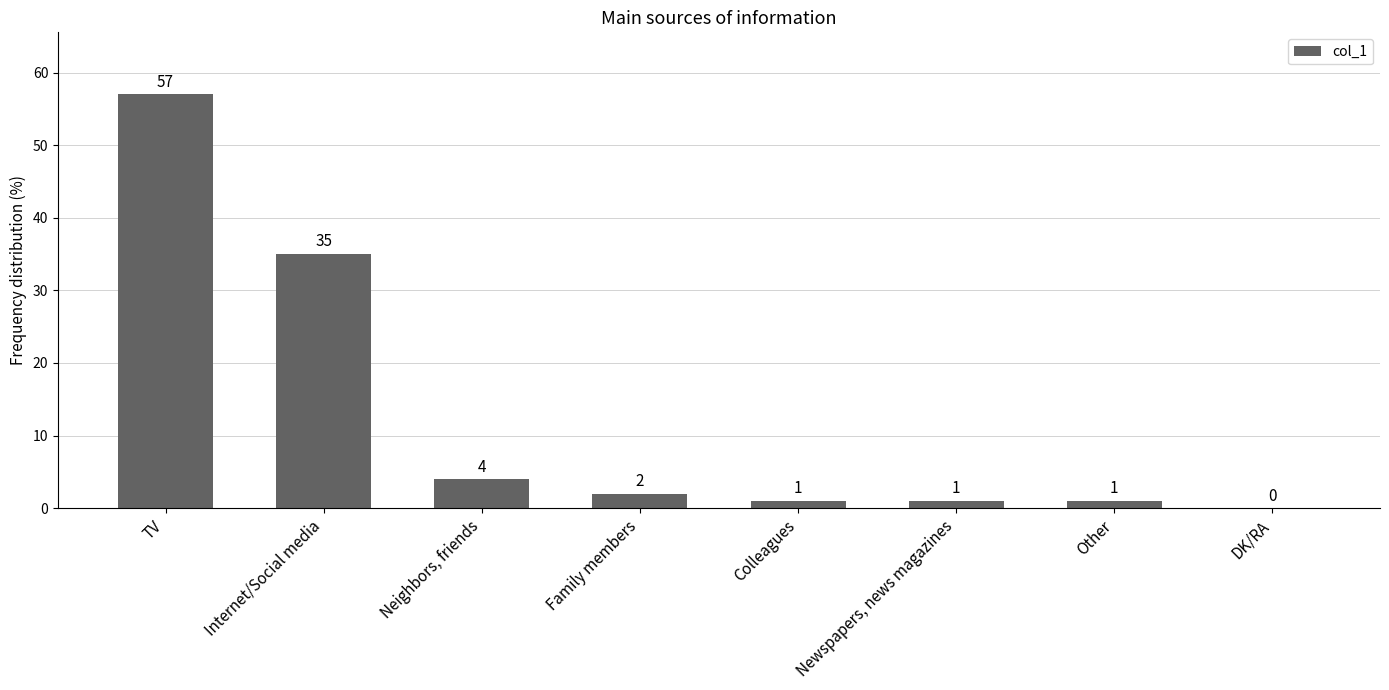

What is the sum of the values at Family members and Internet/Social media?

37